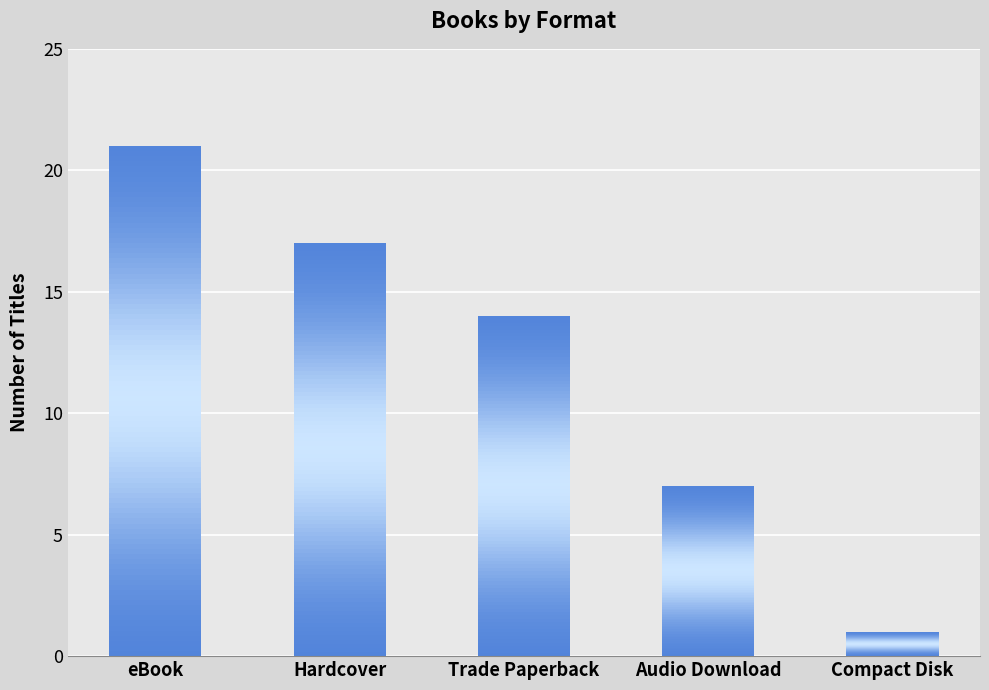

The chart shows a value of 5 at Trade Paperback. True or false?

False